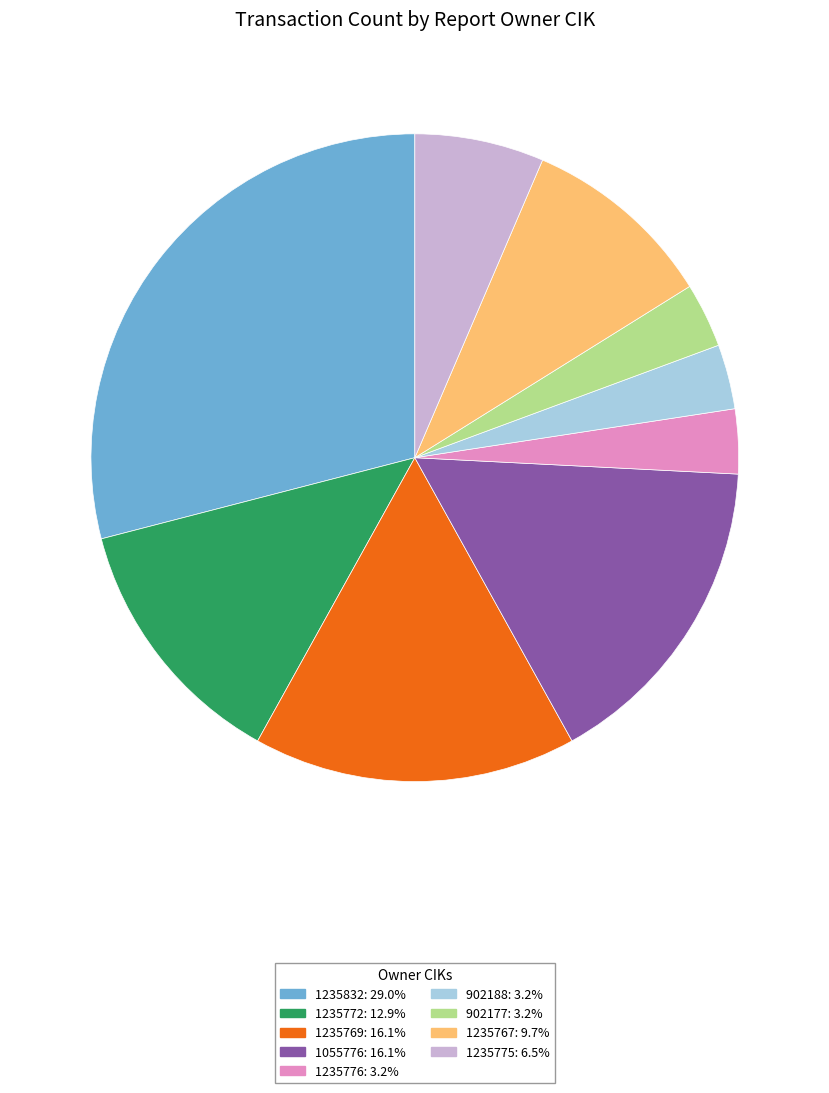

Combined, do 1235775: 6.5% and 1235772: 12.9% account for over 50%?

No